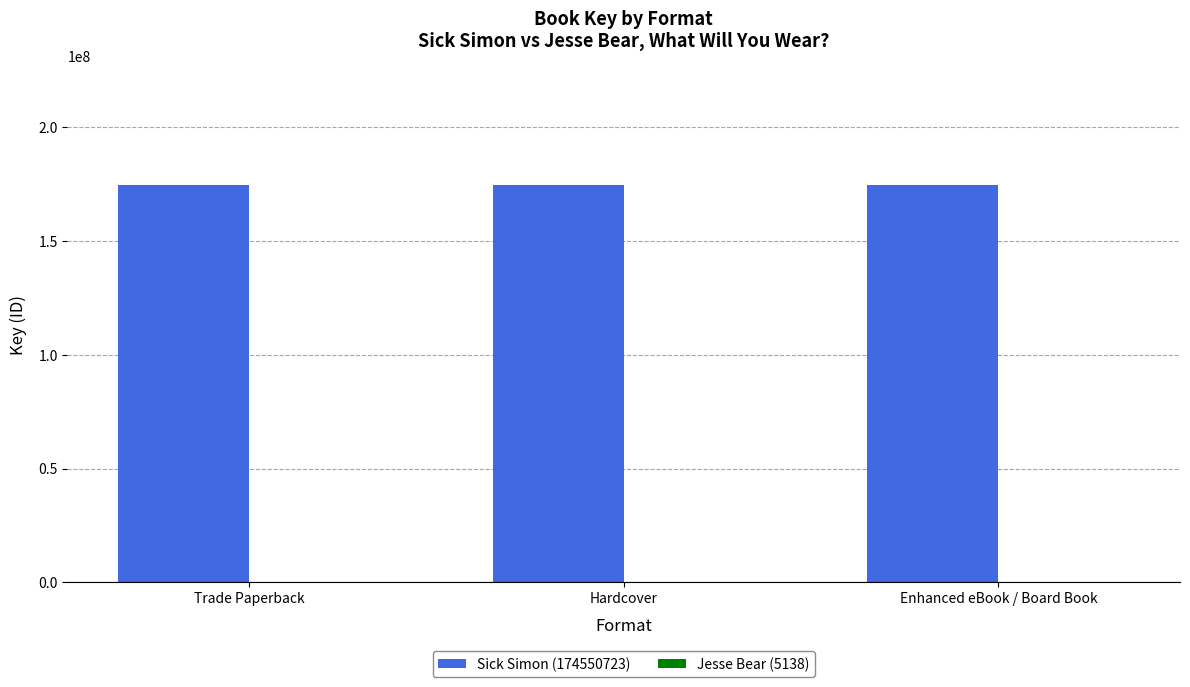

What is the greatest value displayed?

174550723